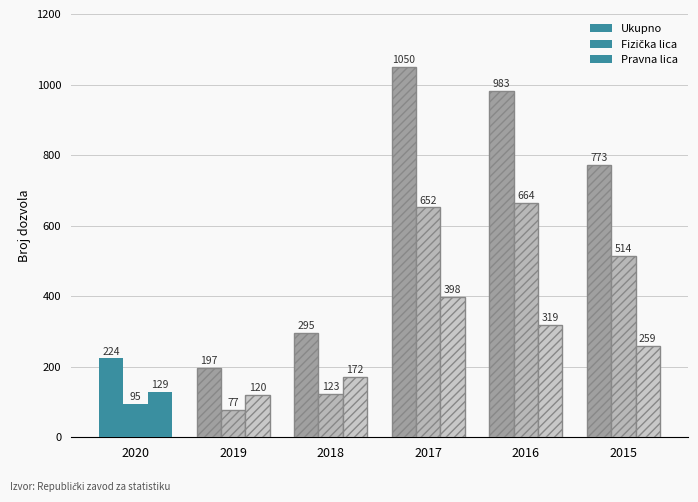

How many bars are there in total?

18